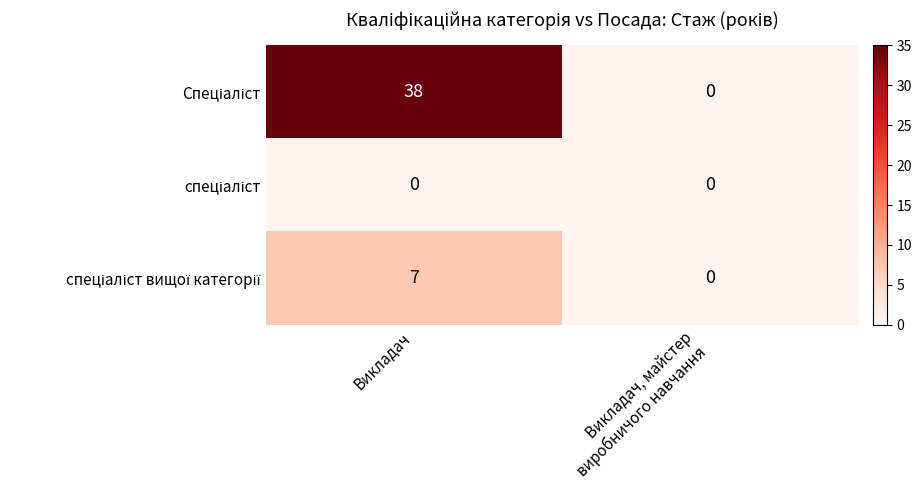

What is the greatest value displayed?

38